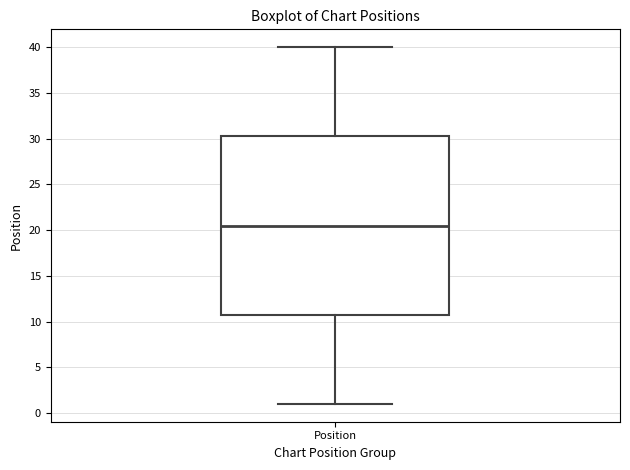

Transcribe this box plot: give where the median line is, the range the box spans, and where the two whiskers end, as read against the y-axis. The values are not printed on the chart, so give them approximately, as read against the axis.

median 20.5, box 11.0 to 30.5, whiskers 1.0 to 40.0